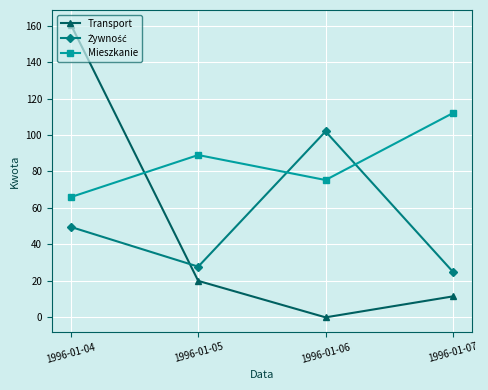

What is the difference between the maximum and second lowest values in the Mieszkanie series?

36.7